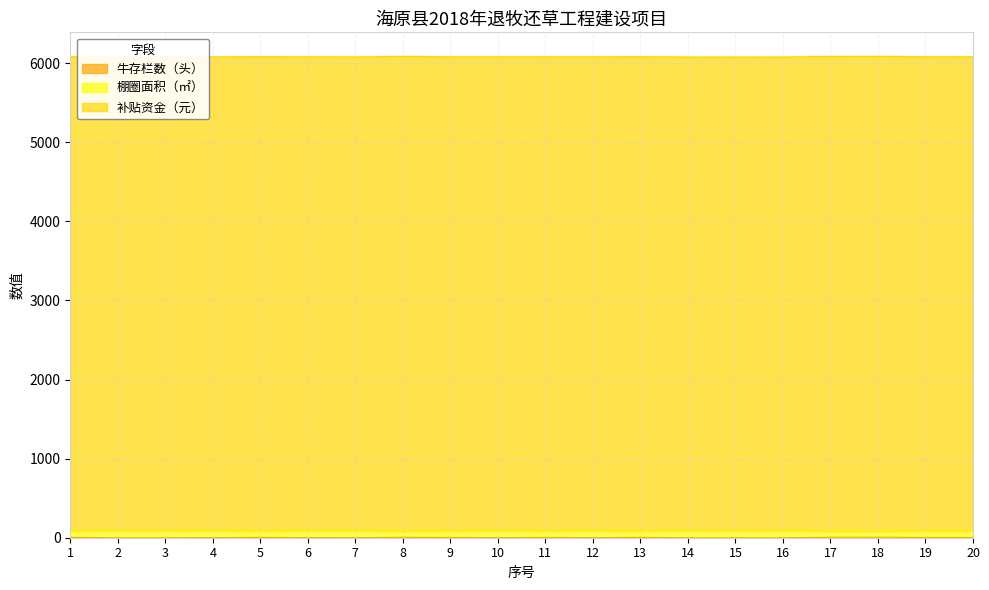

Reading right to left, list all the values displayed in this chart.

牛存栏数（头）: 3	3	6	5	0	0	0	4	2	3	2	3	5	1	2	4	2	0	0	4
棚圈面积（㎡）: 80	80	80	80	80	80	80	80	80	80	80	80	80	80	80	80	80	80	80	80
补贴资金（元）: 6000	6000	6000	6000	6000	6000	6000	6000	6000	6000	6000	6000	6000	6000	6000	6000	6000	6000	6000	6000